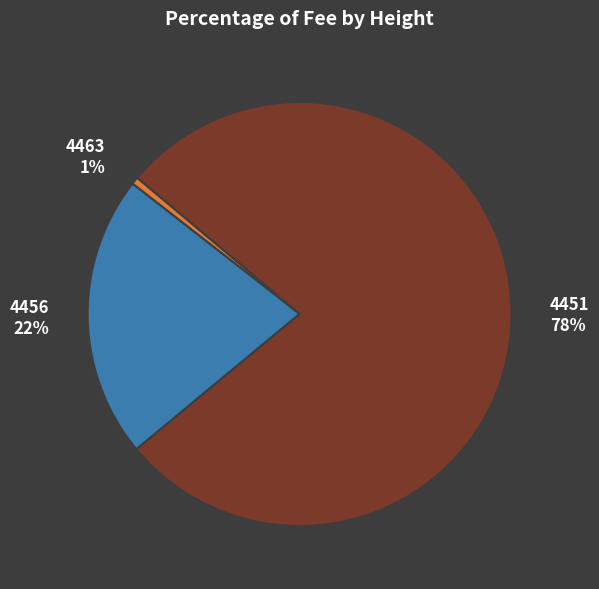

Count the number of slices in the pie.

3